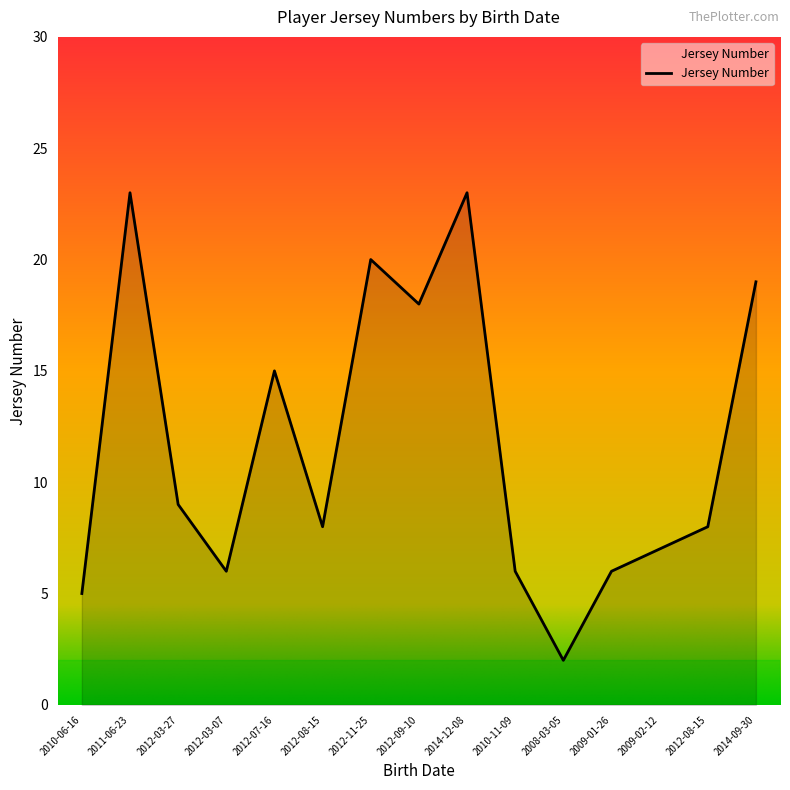

What is the minimum value shown in the chart?

2